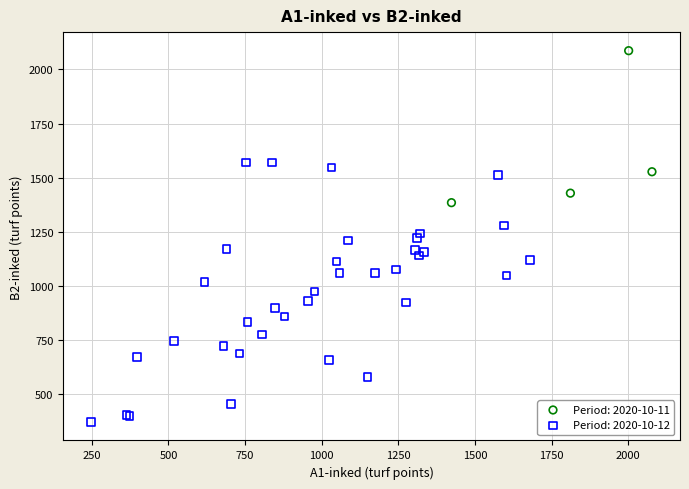

Which series reaches the minimum Y coordinate?

Period: 2020-10-12